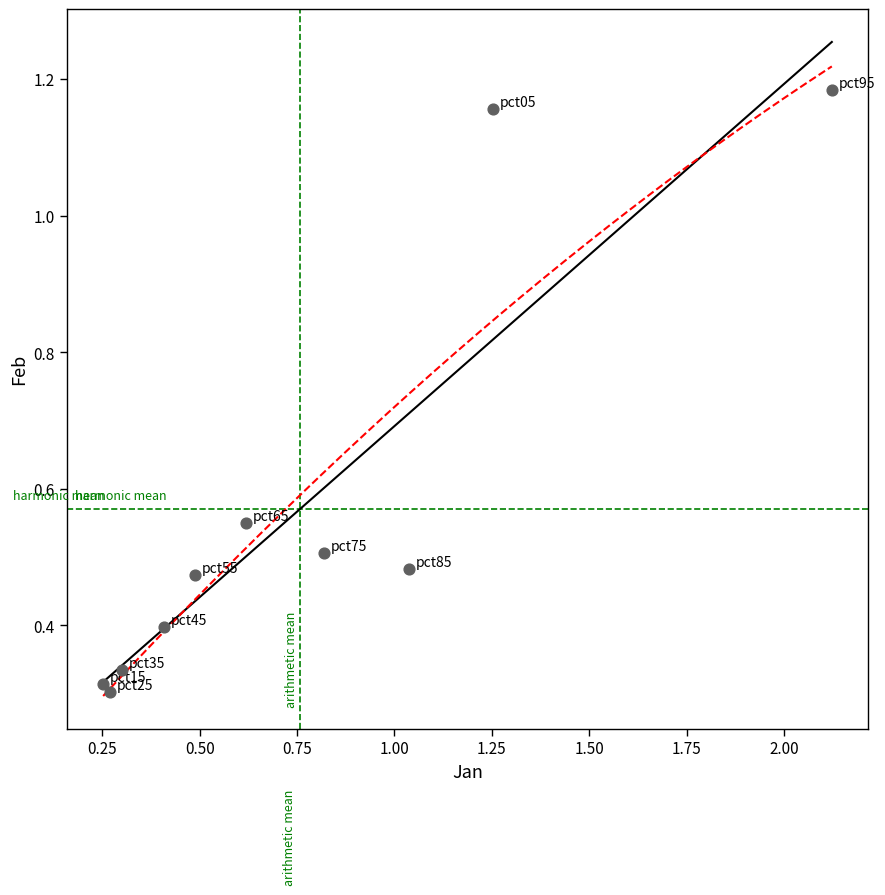

What is the range of Y values (max minus min)?

0.9